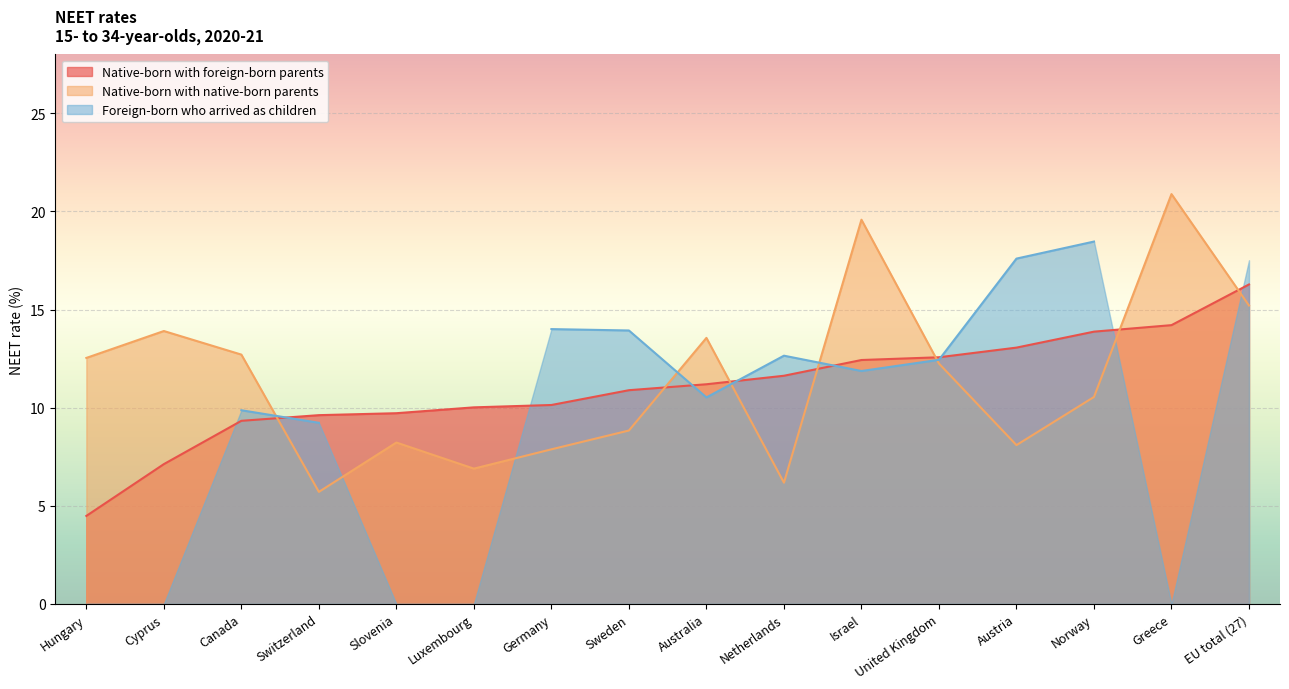

How many data points does each series have?

16